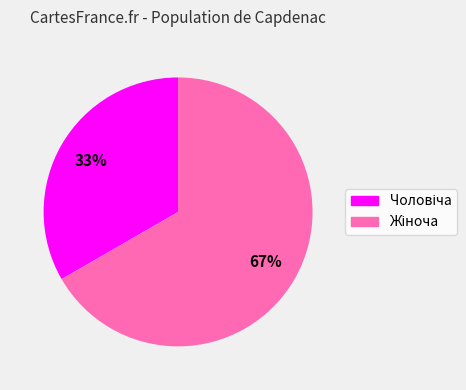

To the nearest percent, what is the average slice percentage?

50%